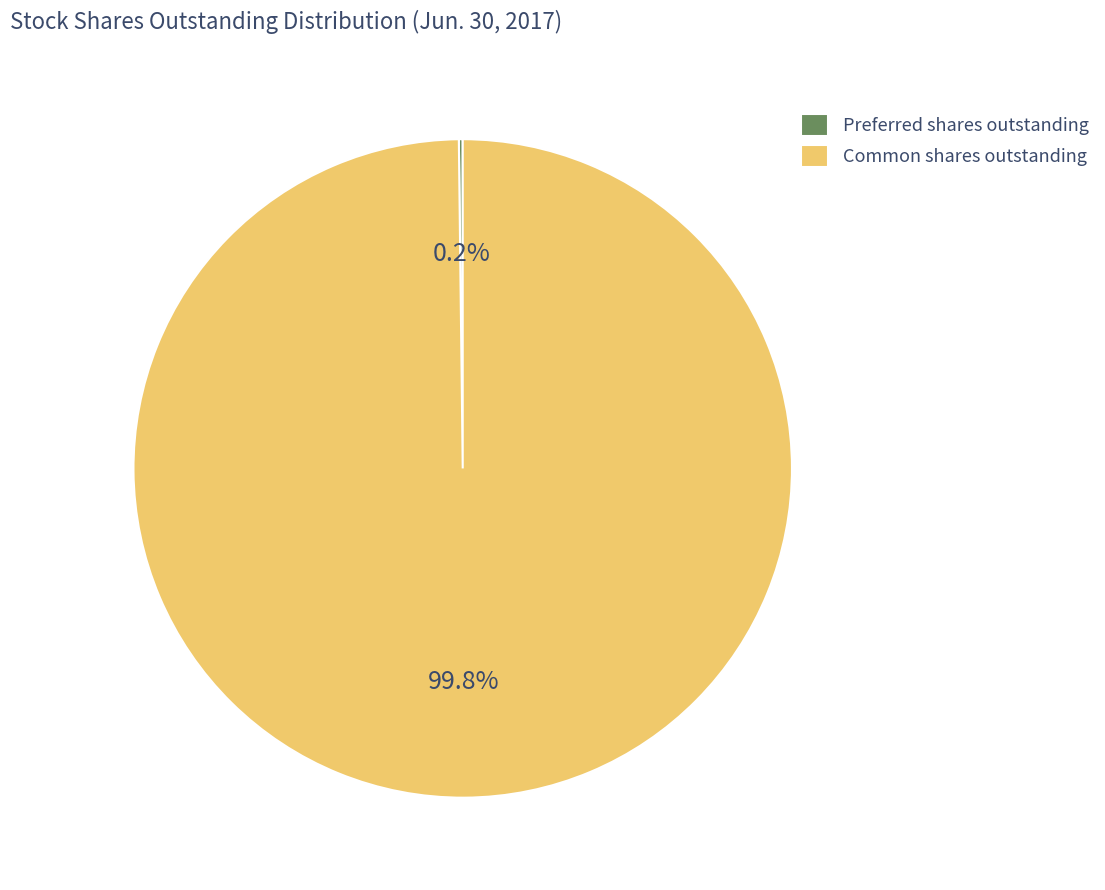

Is there a majority slice in this chart?

Yes